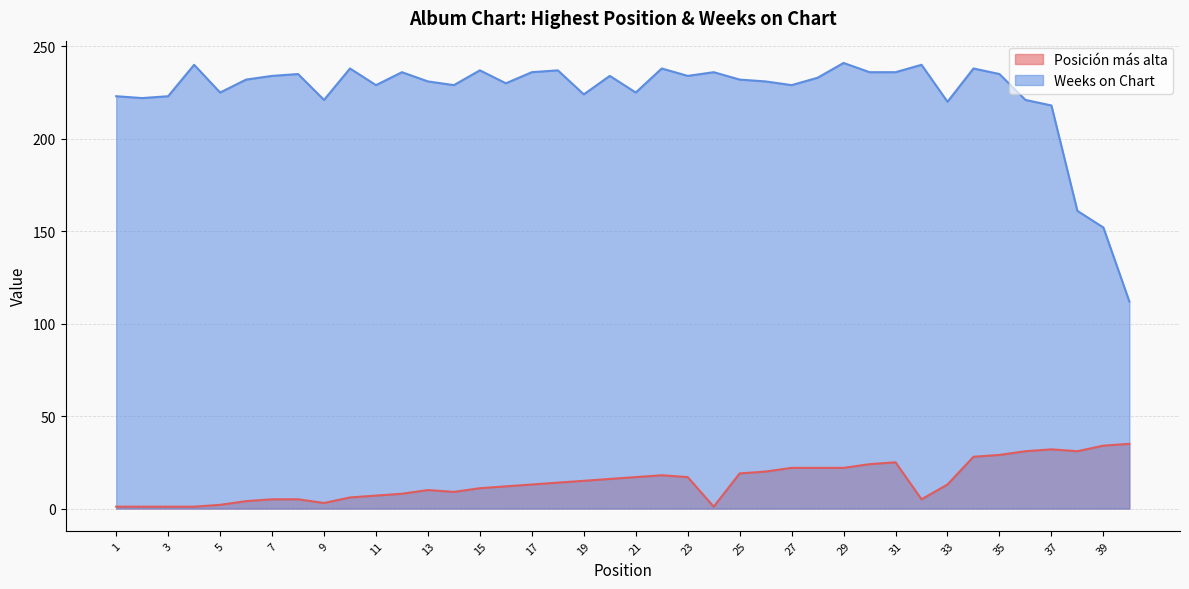

At which category does the chart reach its minimum across all series?

1